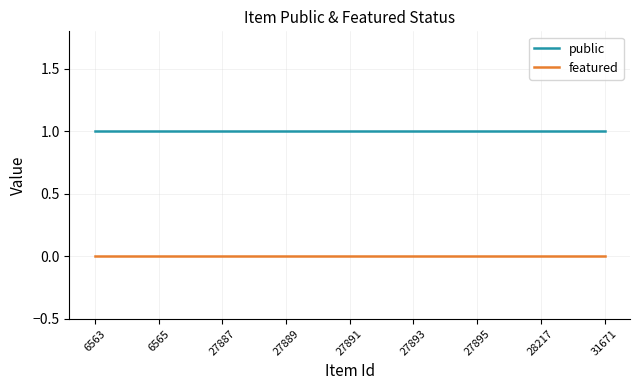

True or false: featured and public intersect in this chart.

False